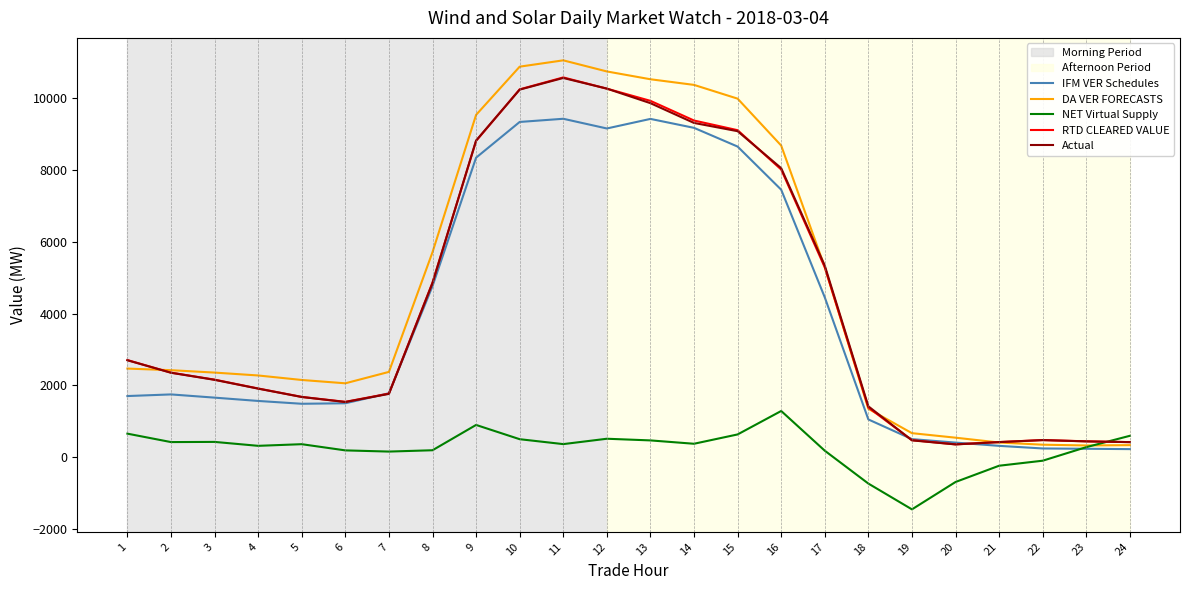

What is the average value of the IFM VER Schedules series?

3940.8